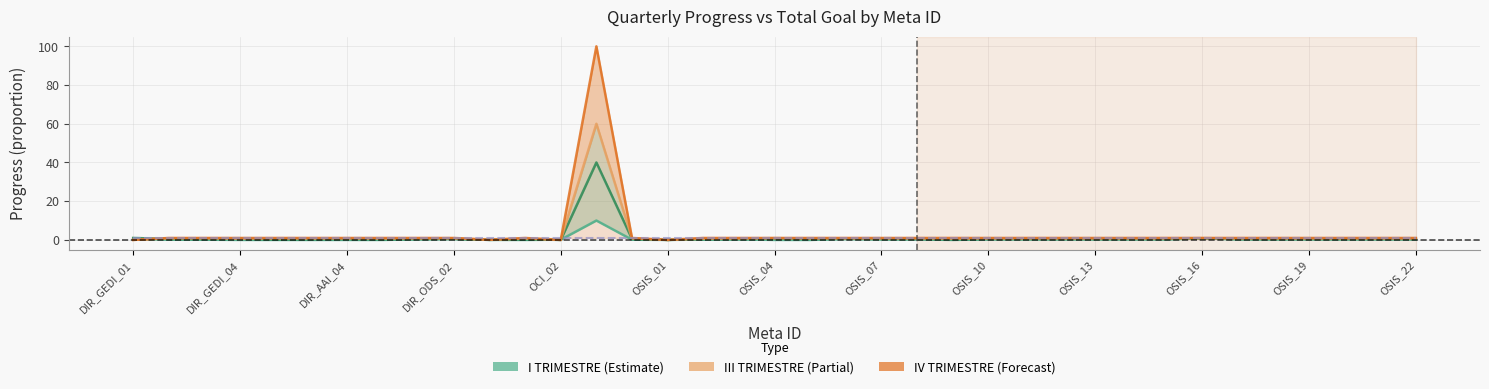

How many lines are shown in the chart?

5